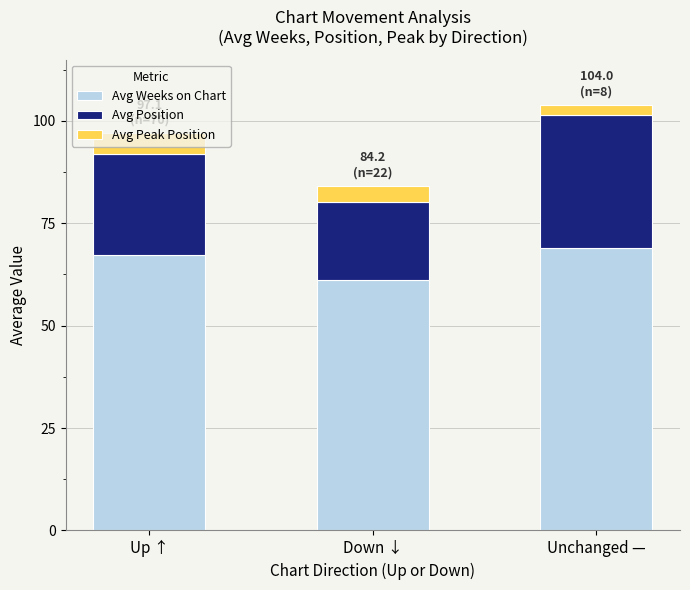

Which category has the lowest value in the Avg Weeks on Chart series?

Down ↓